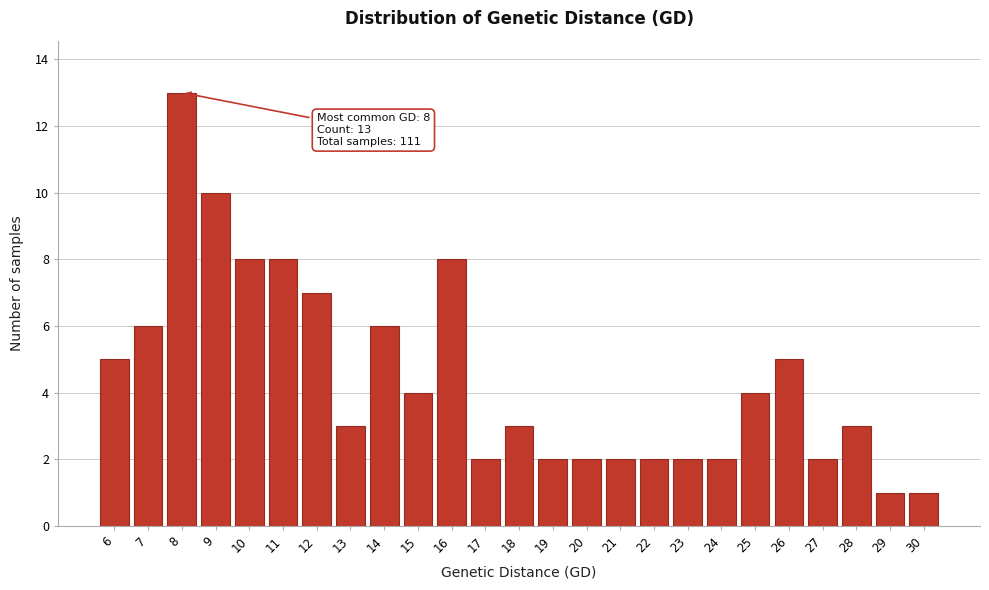

Reading left to right, extract all data points from this chart.

6=5	7=6	8=13	9=10	10=8	11=8	12=7	13=3	14=6	15=4	16=8	17=2	18=3	19=2	20=2	21=2	22=2	23=2	24=2	25=4	26=5	27=2	28=3	29=1	30=1